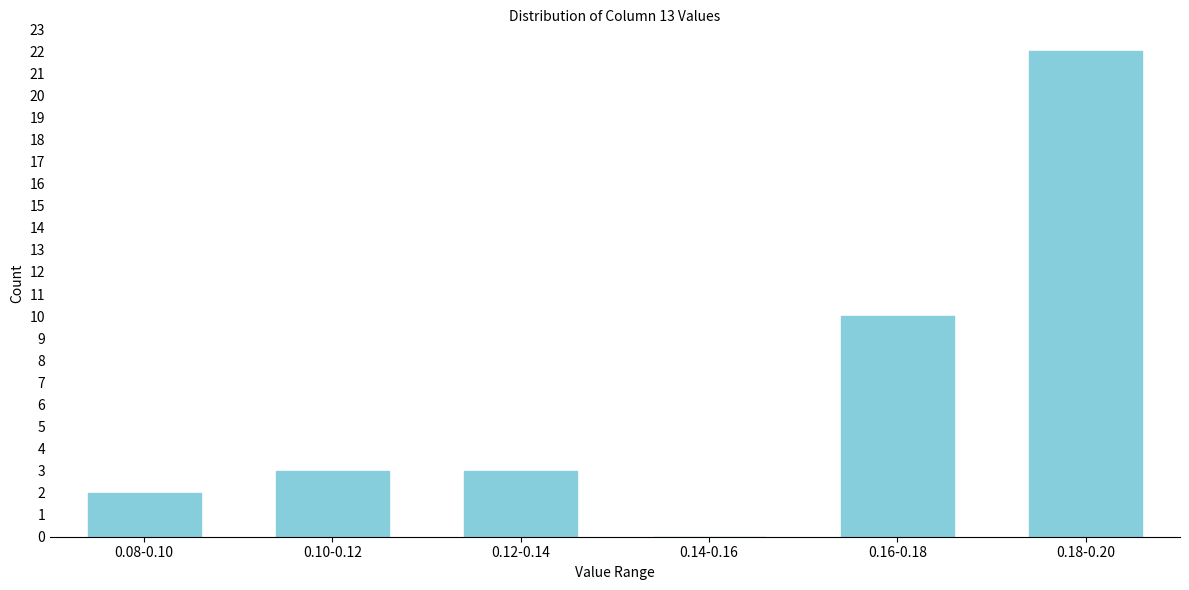

Reading left to right, extract all data points from this chart.

0.08-0.10=2	0.10-0.12=3	0.12-0.14=3	0.14-0.16=0	0.16-0.18=10	0.18-0.20=22